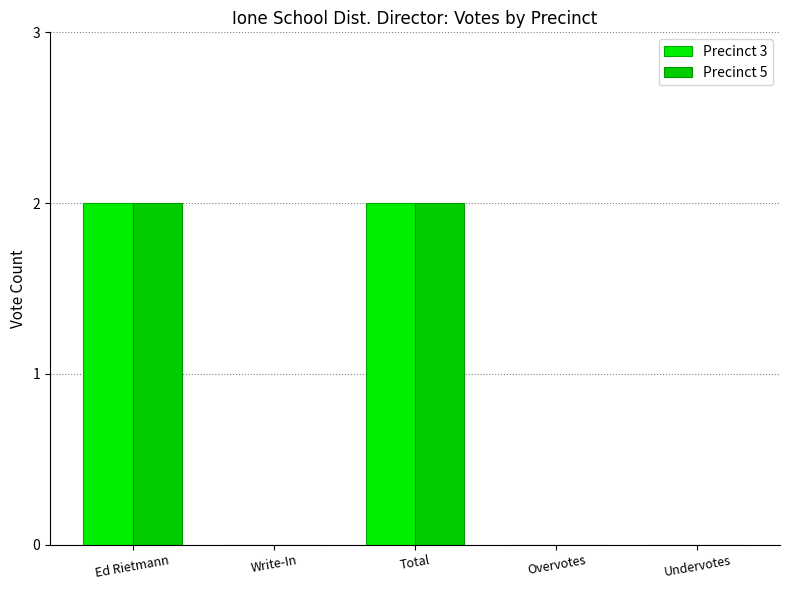

The Precinct 3 series shows 0 at Write-In. True or false?

True